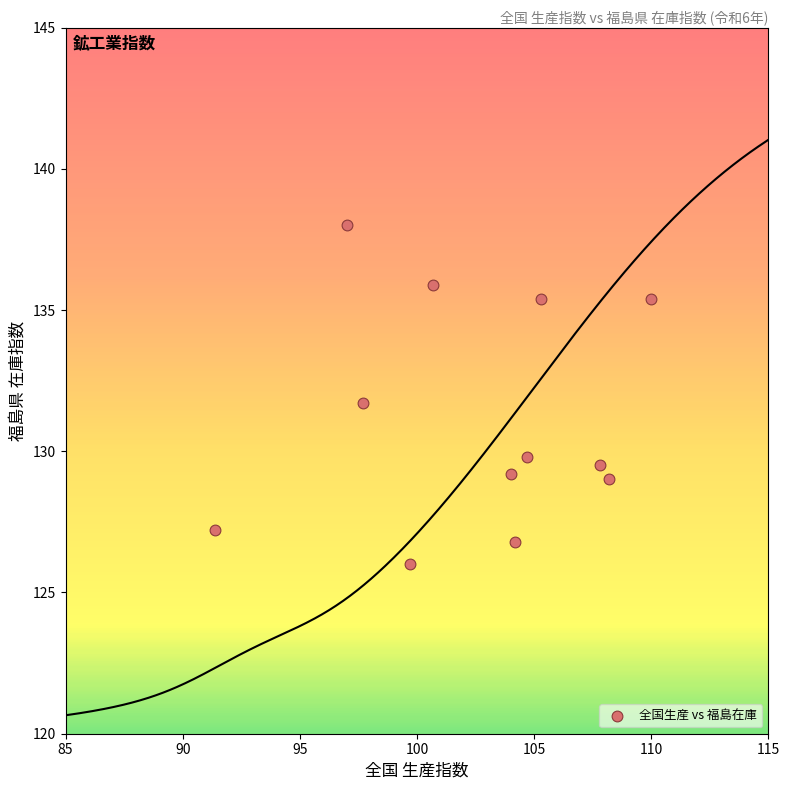

What Y value in the scatter plot is closest to 132?

131.7